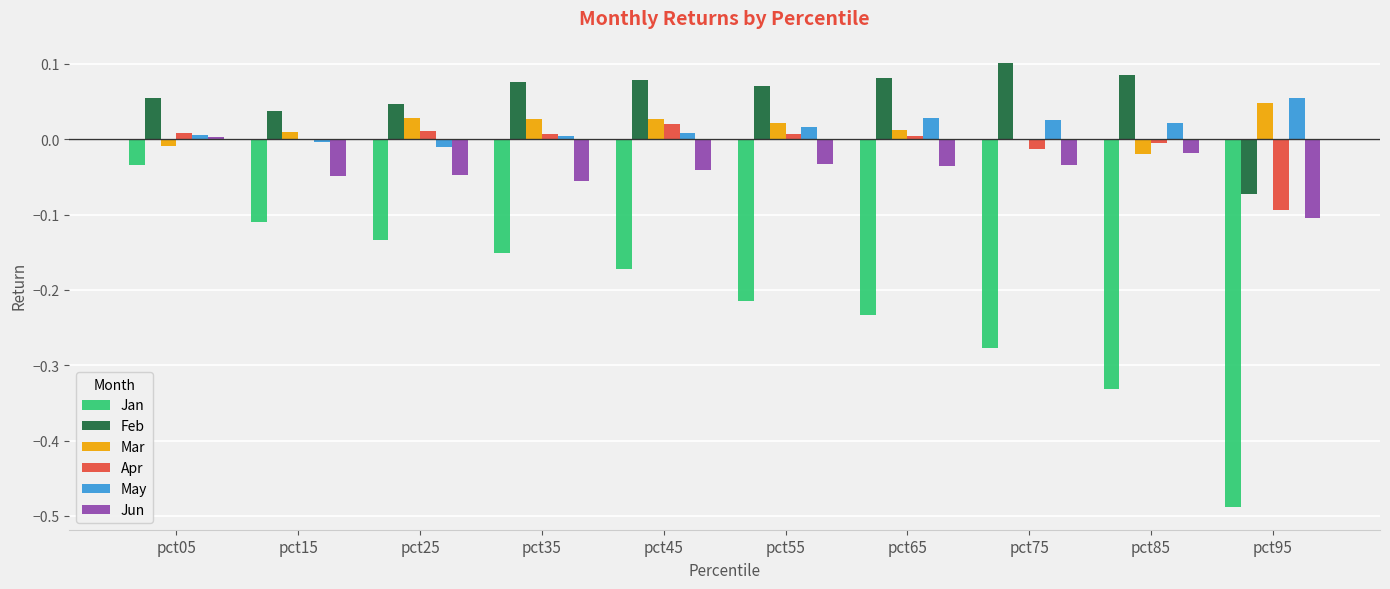

At which category is the sum across all series the highest?

pct05